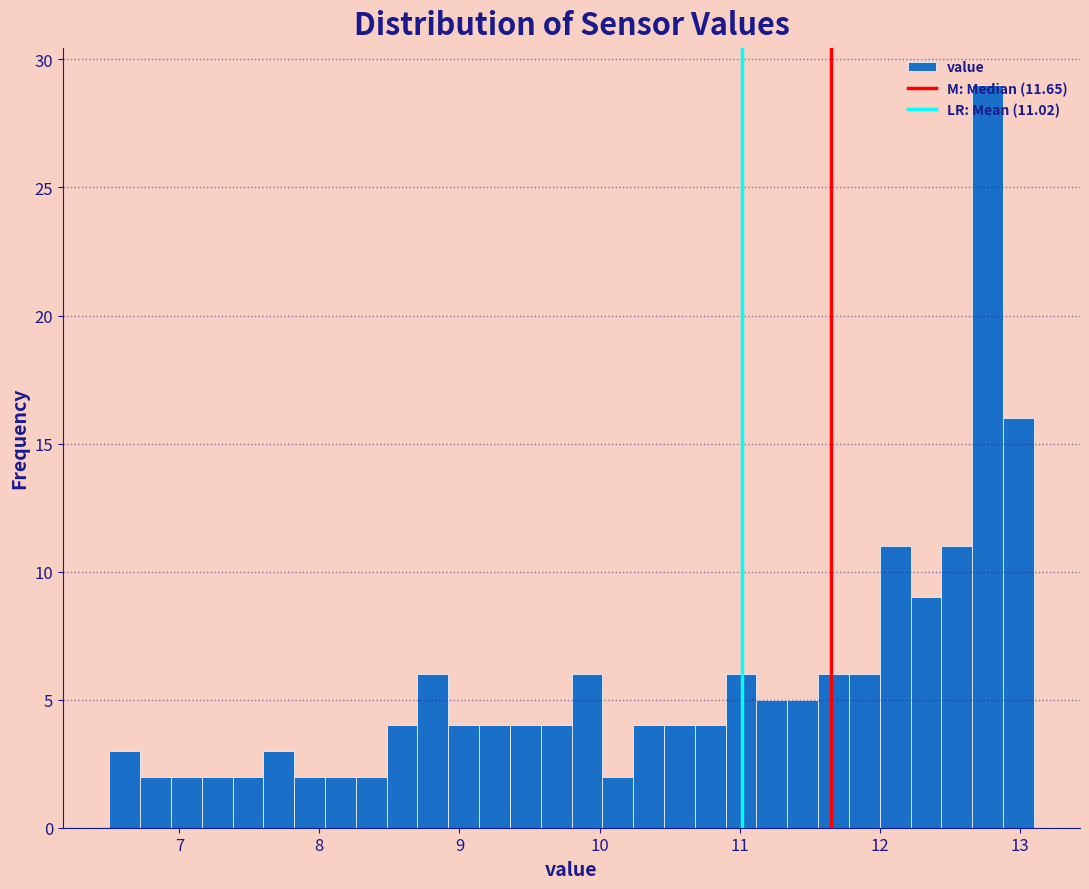

Around what value on the x-axis is the tallest bar? Give the approximate position of its centre, as read against the axis.

12.8